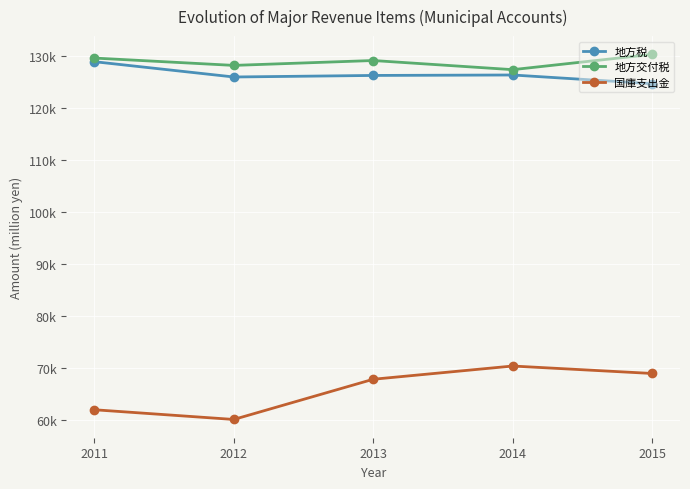

What are all the series names shown in the legend?

地方税, 地方交付税, 国庫支出金